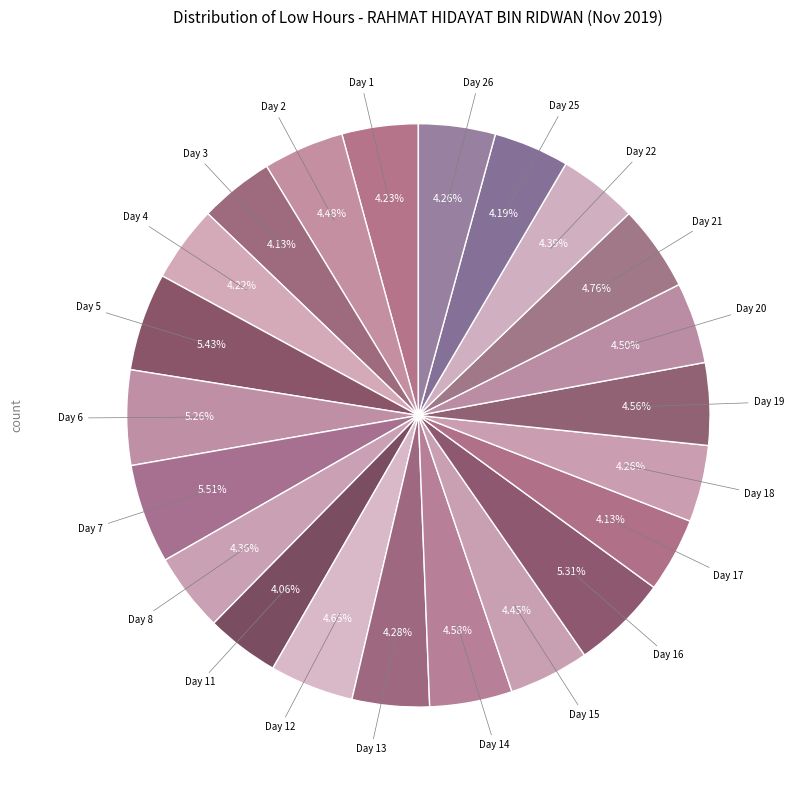

Rank the categories by value from lowest to highest.

Day 11, Day 3, Day 17, Day 25, Day 4, Day 1, Day 18, Day 26, Day 13, Day 8, Day 22, Day 15, Day 2, Day 20, Day 19, Day 14, Day 12, Day 21, Day 6, Day 16, Day 5, Day 7